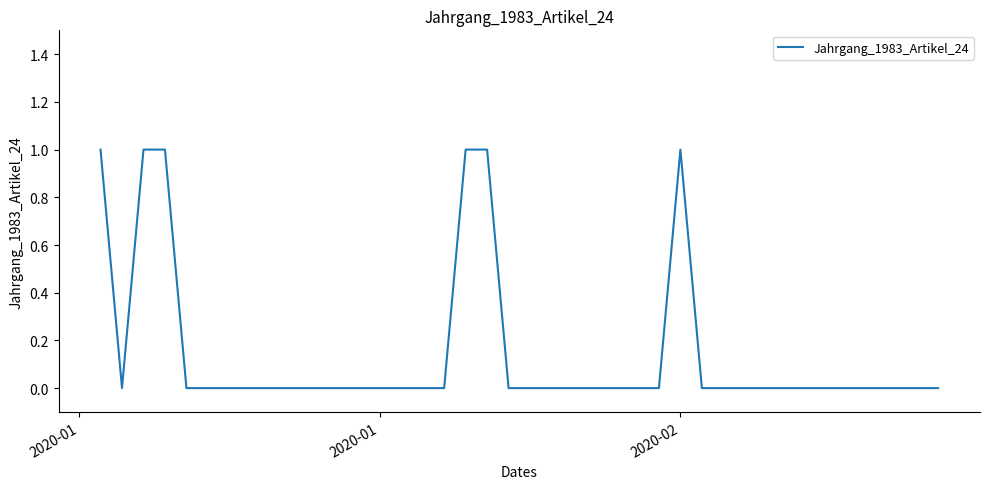

Is this an area chart (filled region under the line)?

No